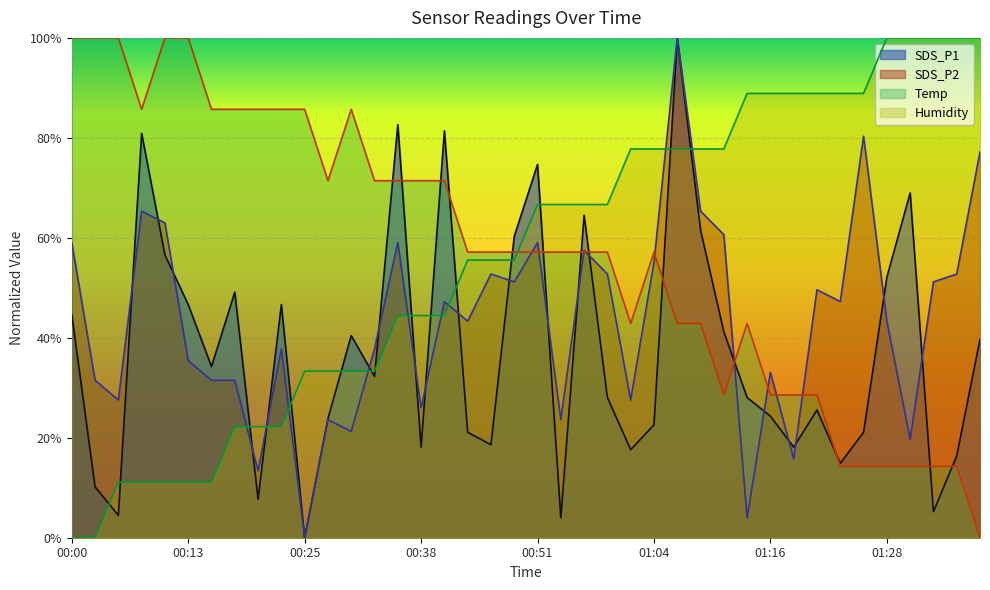

What is the difference between the maximum and minimum values in the SDS_P1 series?

1.0